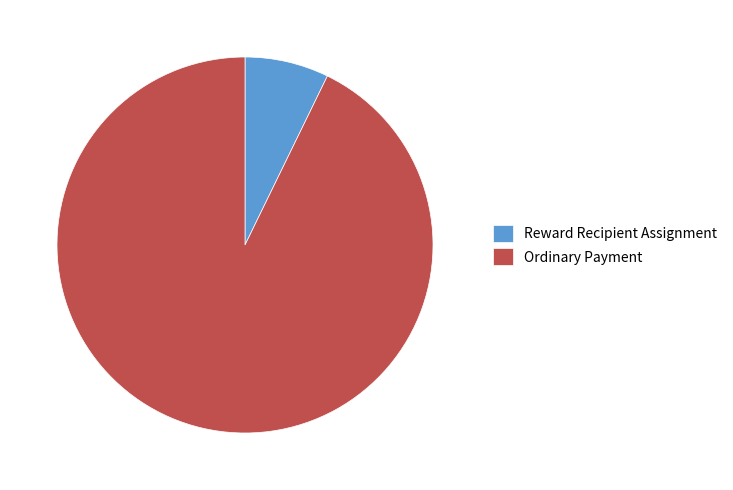

Which slice represents more than half of the pie?

Ordinary Payment